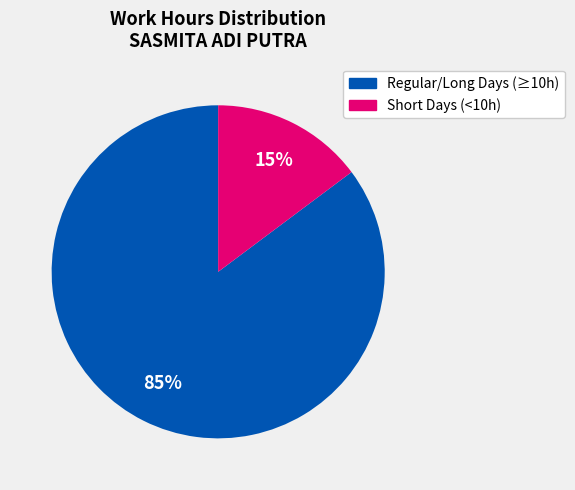

How many segments does this pie chart have?

2